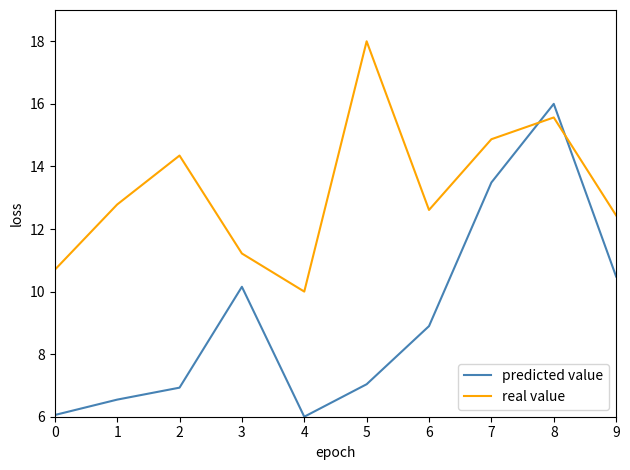

The real value series shows 7.5 at 1. True or false?

False